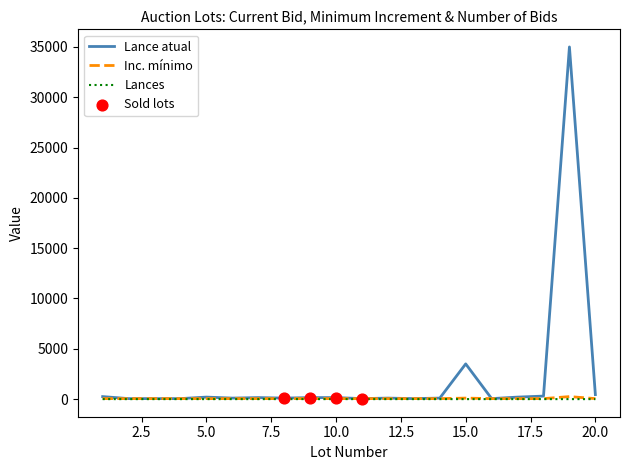

At how many categories does at least one series exceed 17551?

1